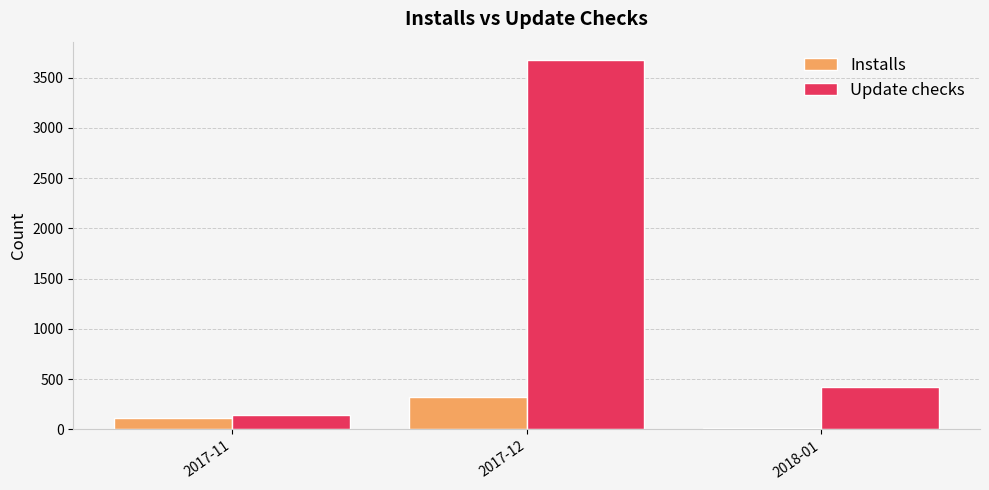

What is the difference between the maximum and minimum values in the Installs series?

308